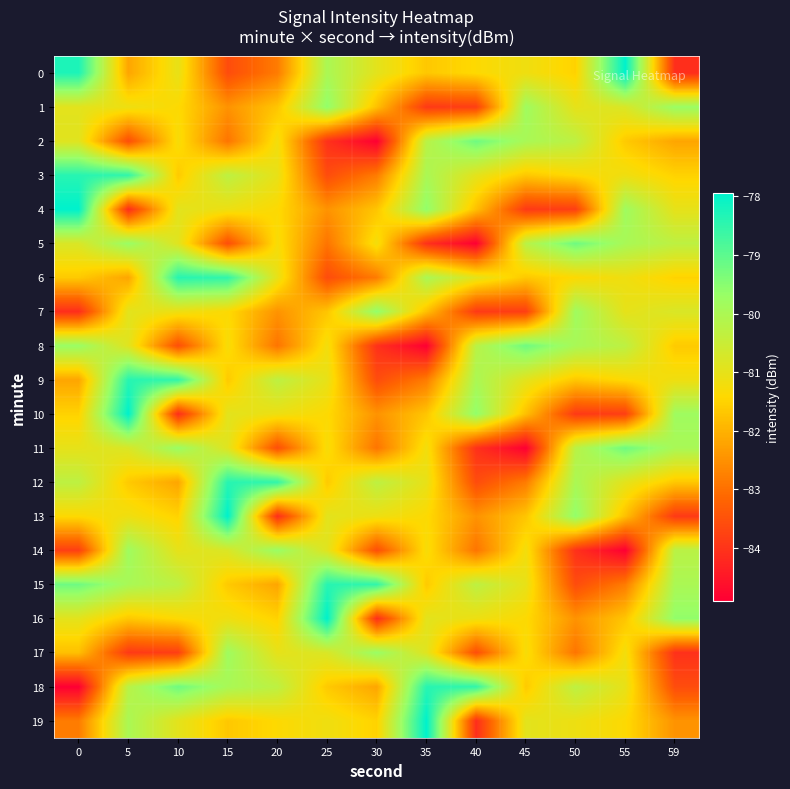

Count the number of categories in the chart.

13